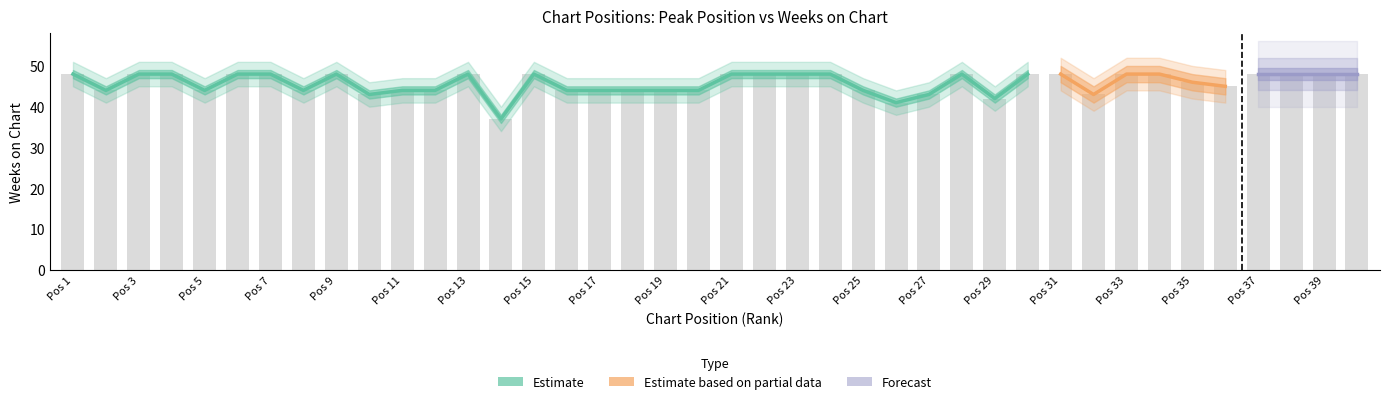

Which category has the lowest value across all series?

14